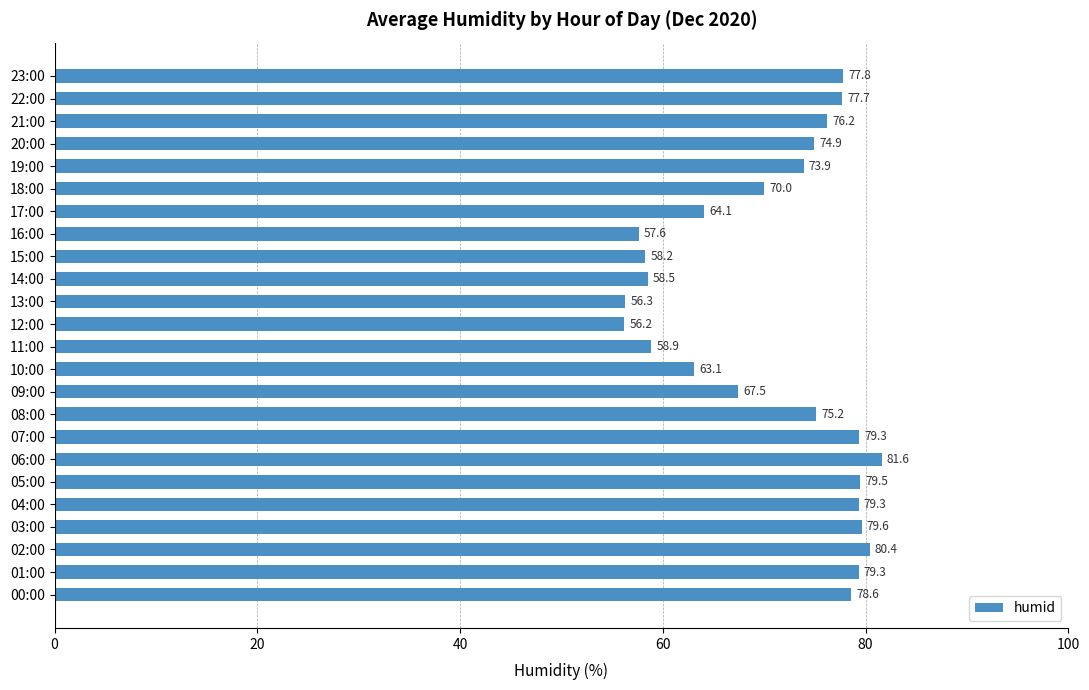

What value does the data have at 00:00?

78.6